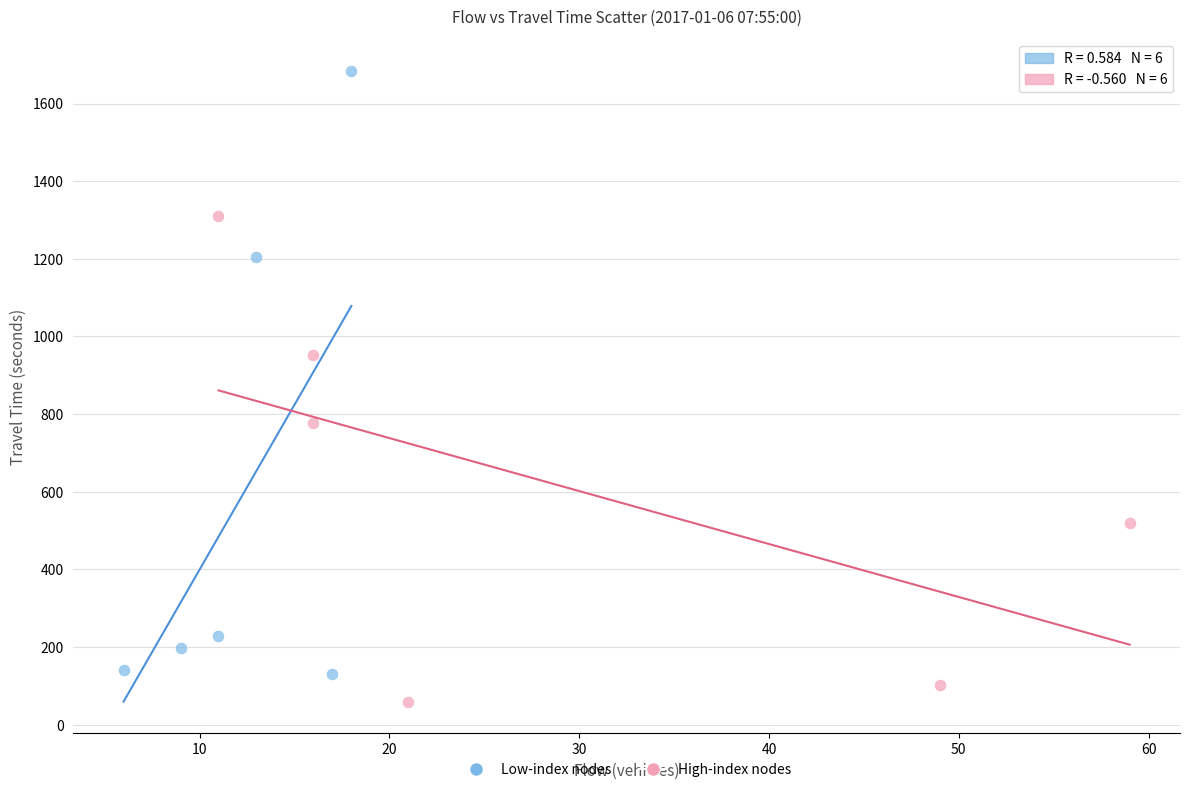

Which series contains the lowest Y value?

High-index nodes